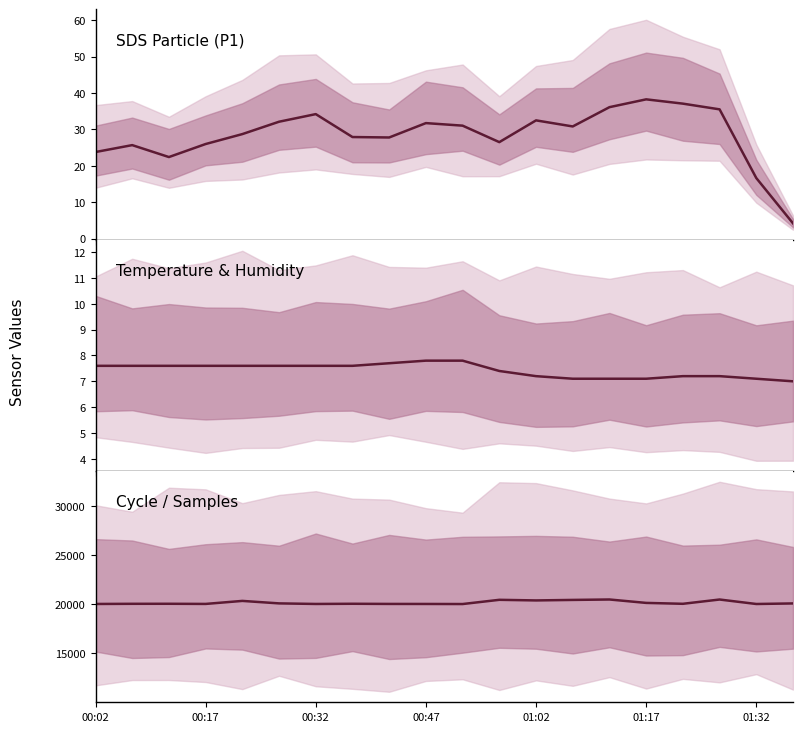

Reading left to right, transcribe all the data shown in this chart.

SDS_P1: 23.8	25.7	22.4	26.0	28.7	32.1	34.2	27.9	27.8	31.8	31.1	26.5	32.5	30.8	36.1	38.3	37.1	35.5	16.6	4.2
Temp: 7.6	7.6	7.6	7.6	7.6	7.6	7.6	7.6	7.7	7.8	7.8	7.4	7.2	7.1	7.1	7.1	7.2	7.2	7.1	7.0
Max_cycle: 20028.0	20044.0	20047.0	20032.0	20339.0	20087.0	20029.0	20048.0	20032.0	20029.0	20021.0	20450.0	20388.0	20439.0	20483.0	20136.0	20045.0	20480.0	20025.0	20082.0